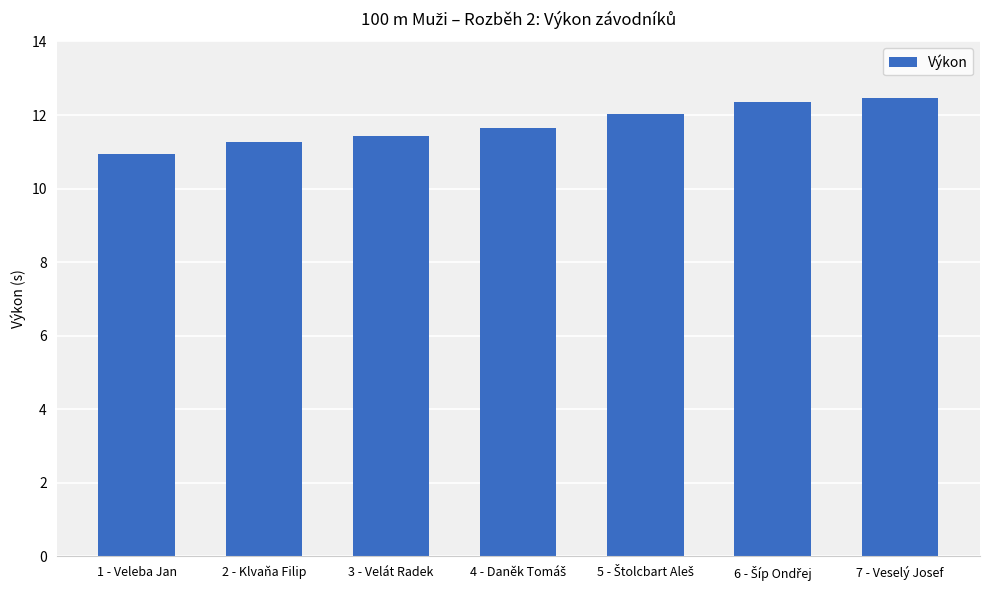

What is the difference between the values at 1 - Veleba Jan and 7 - Veselý Josef?

1.5